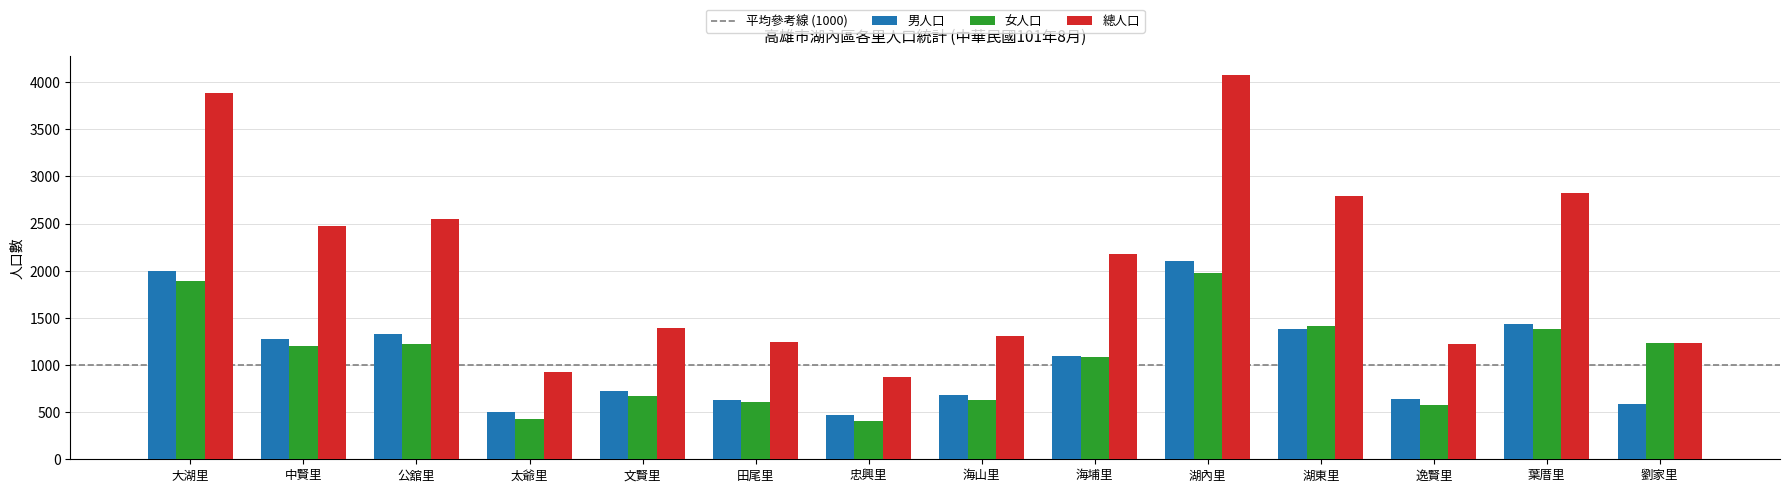

How many bars are there in each group?

3